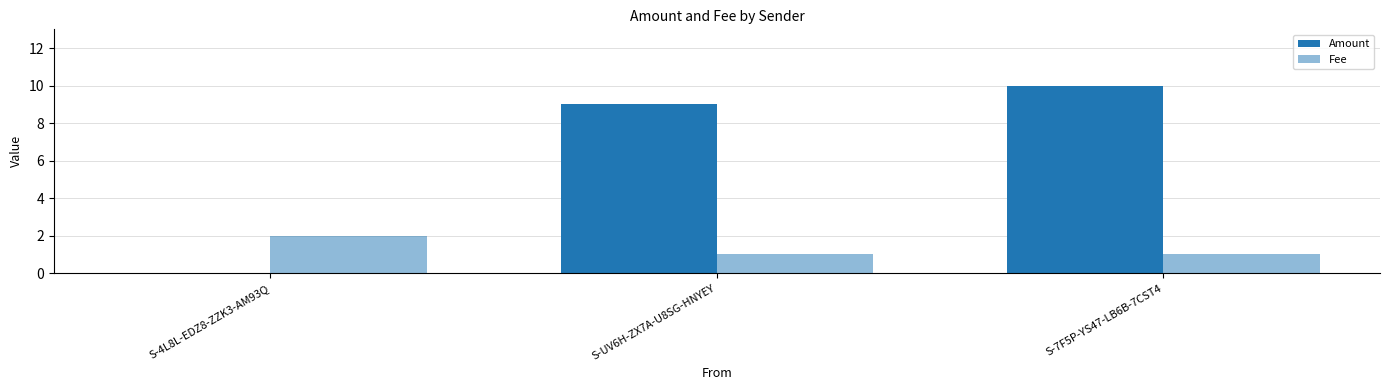

What is the total value across all series at S-UV6H-ZX7A-U8SG-HNYEY?

10